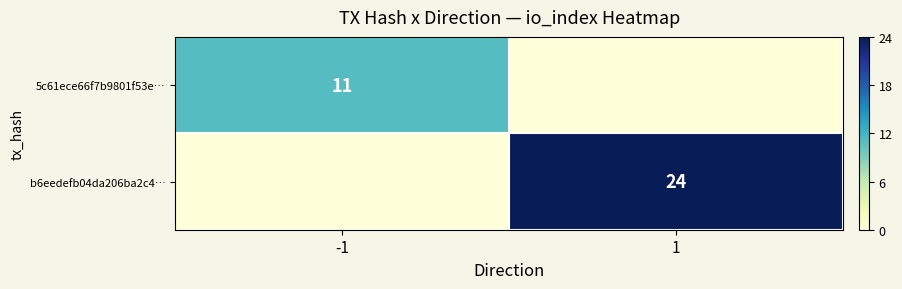

The 5c61ece66f7b9801f53e… series shows 17 at -1. True or false?

False